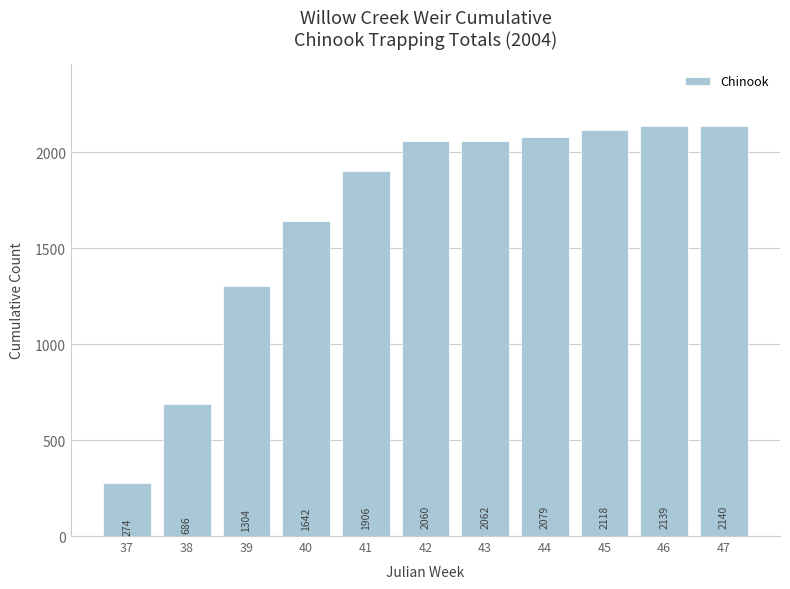

Does the chart contain any negative values?

No